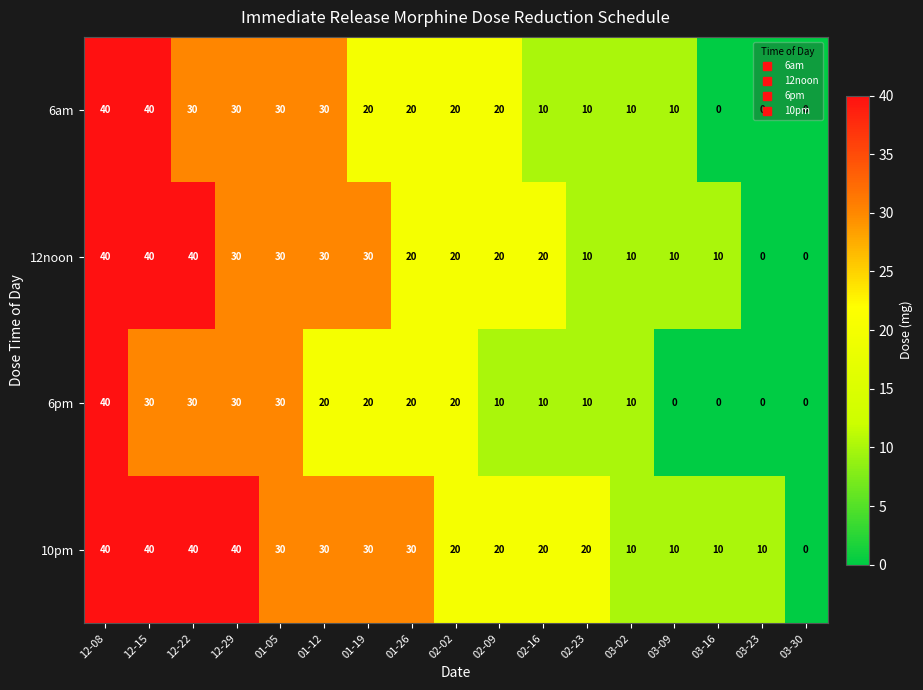

Rank the series by their average value, from lowest to highest.

6pm, 6am, 12noon, 10pm